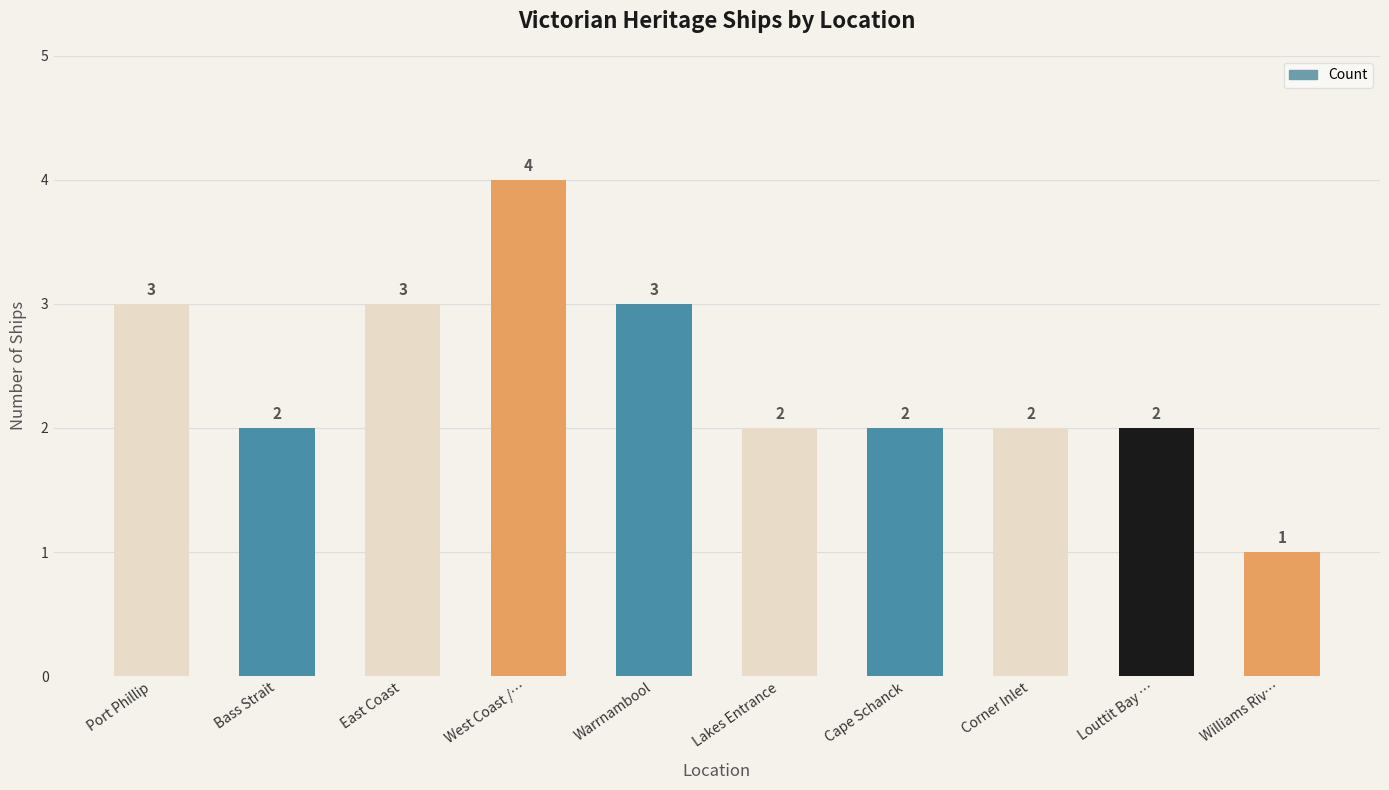

The chart shows a value of 1 at Williams Riv…. True or false?

True